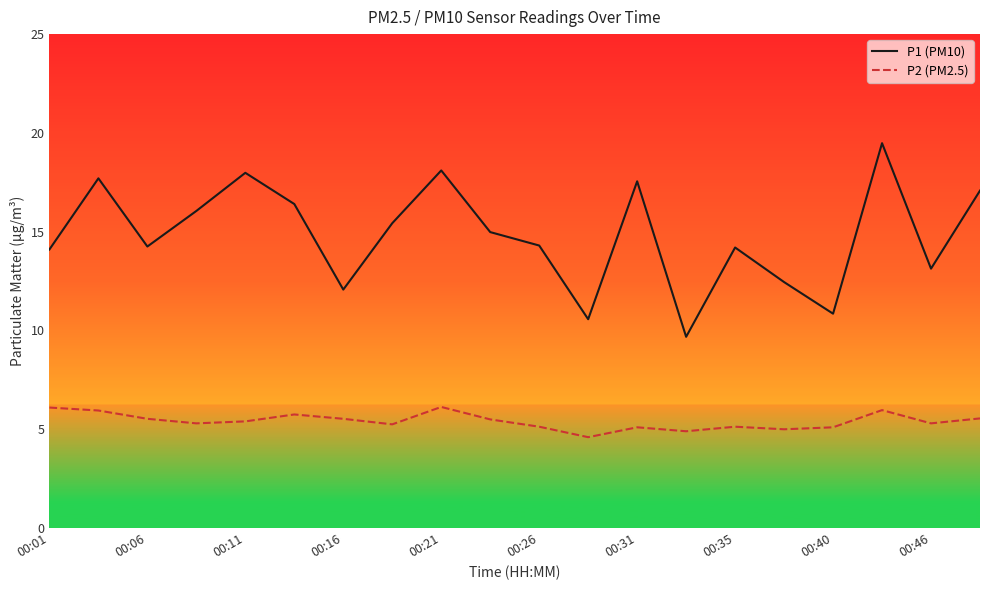

True or false: P2 (PM2.5) and P1 (PM10) intersect in this chart.

False